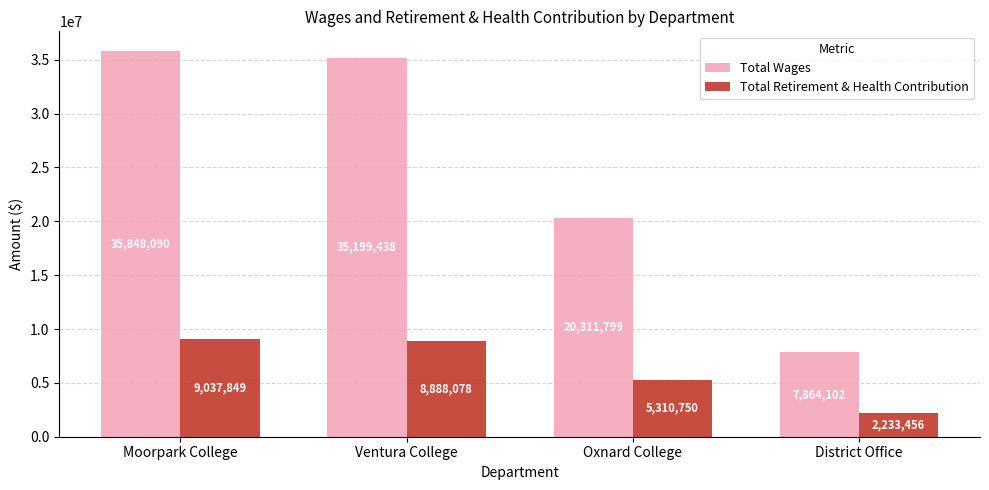

The Total Retirement & Health Contribution series shows 9037849 at Moorpark College. True or false?

True